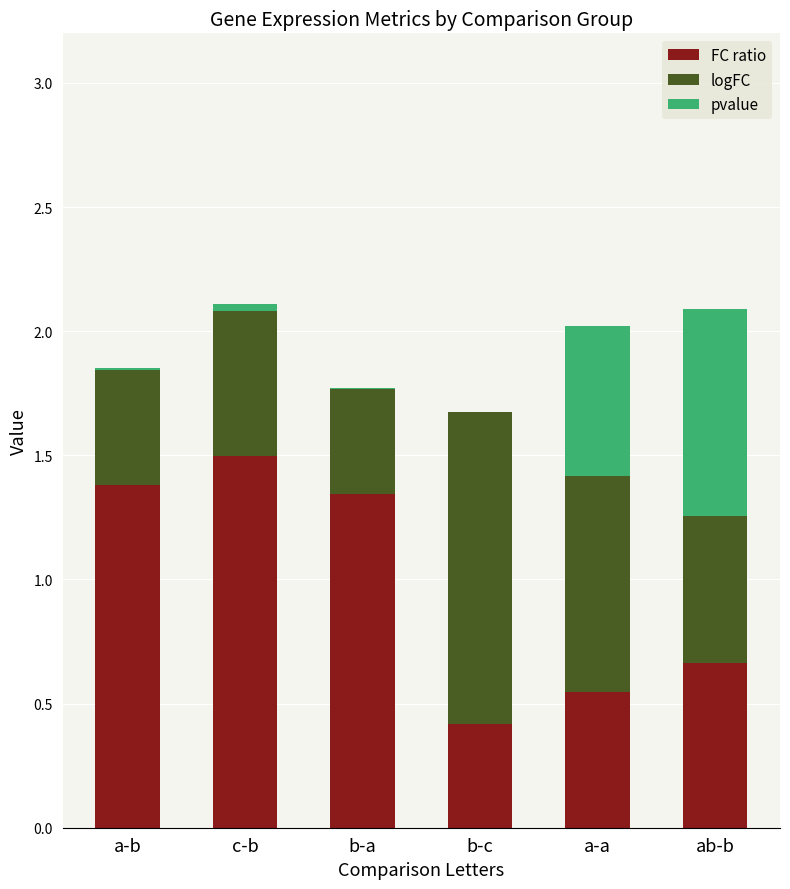

The FC ratio series shows 1.0 at a-a. True or false?

False